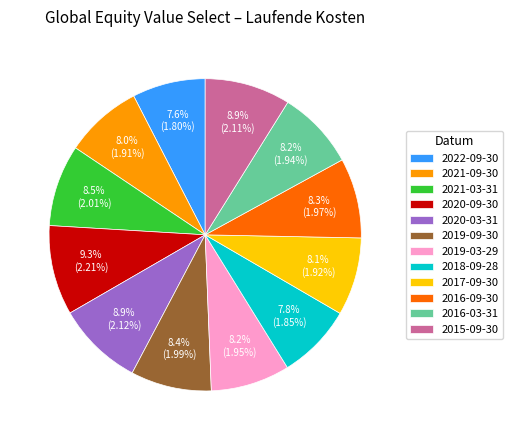

Does 2020-09-30 represent more than half of the total?

No